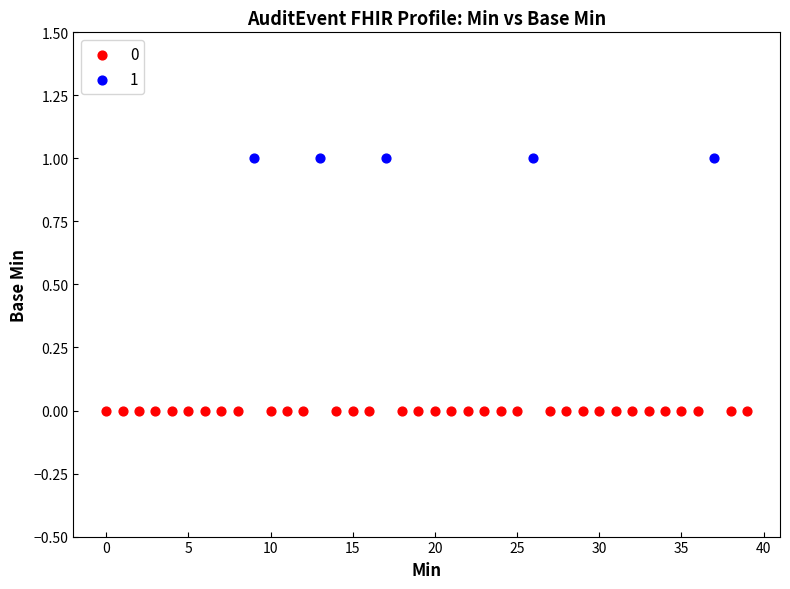

What are all the series names shown in the legend?

0, 1